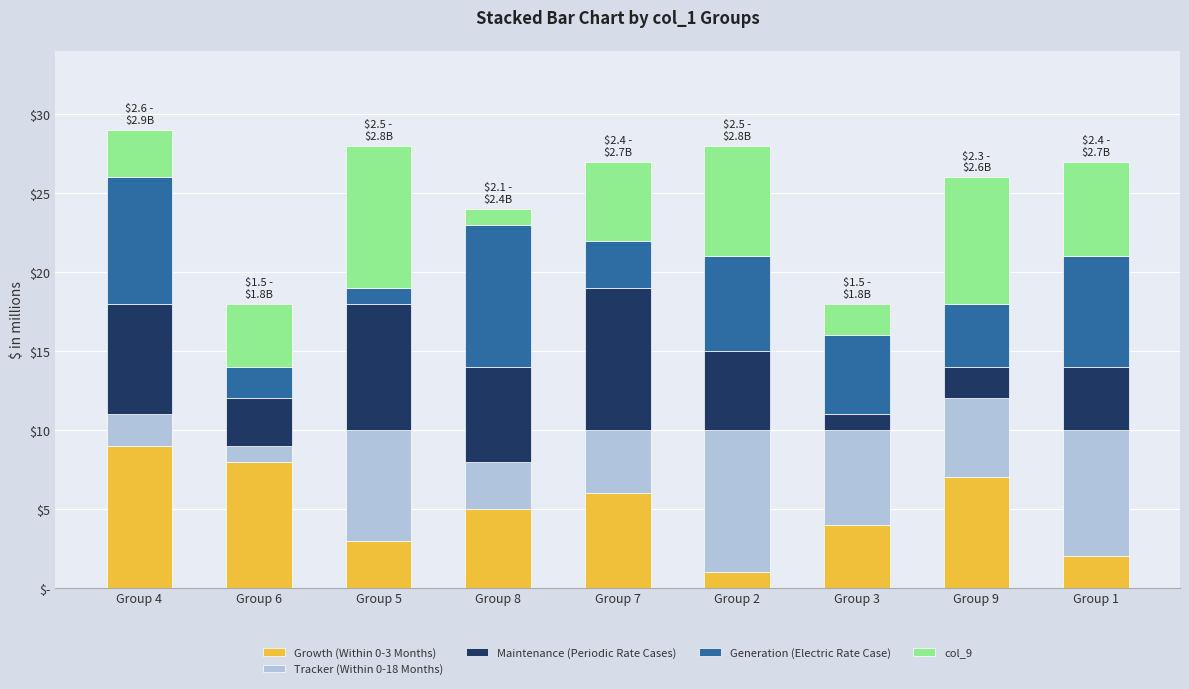

Does the chart contain any negative values?

No